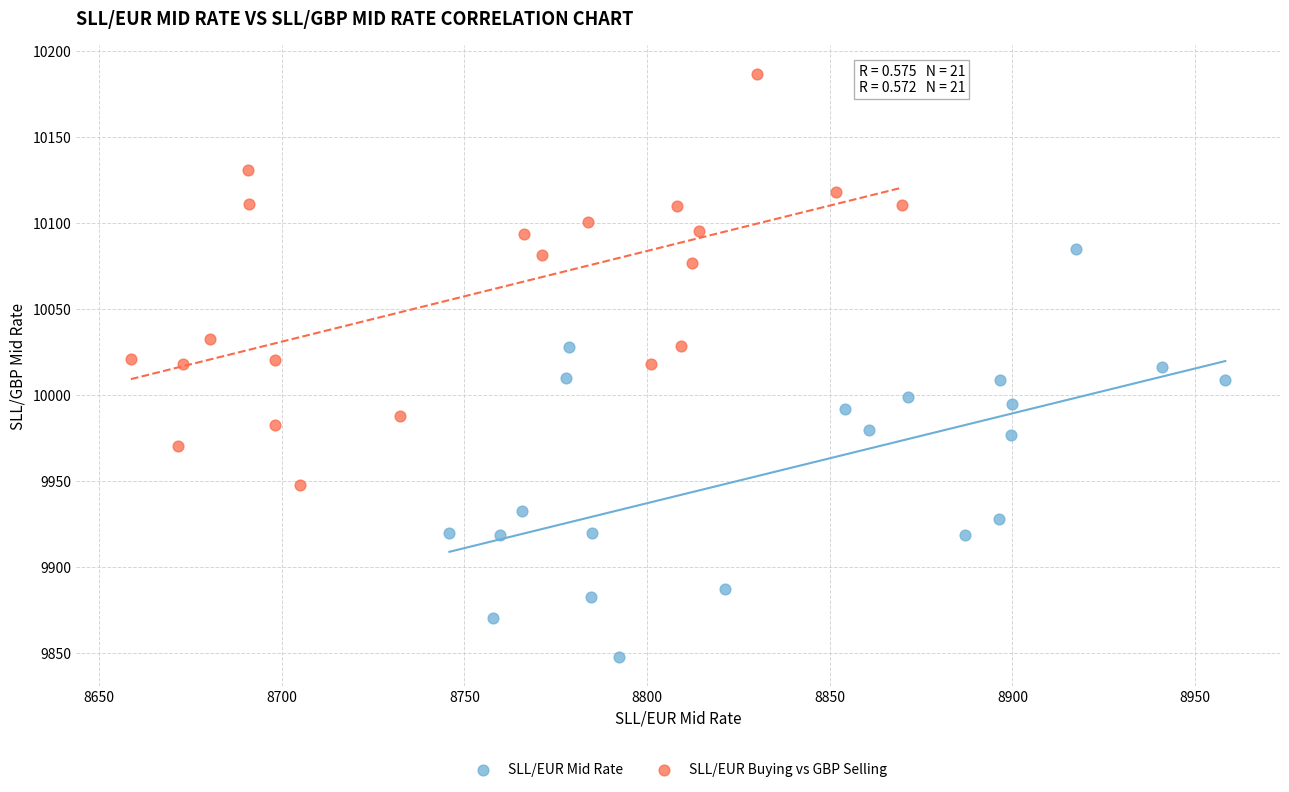

Which series has the largest Y range (max minus min)?

SLL/EUR Buying vs GBP Selling